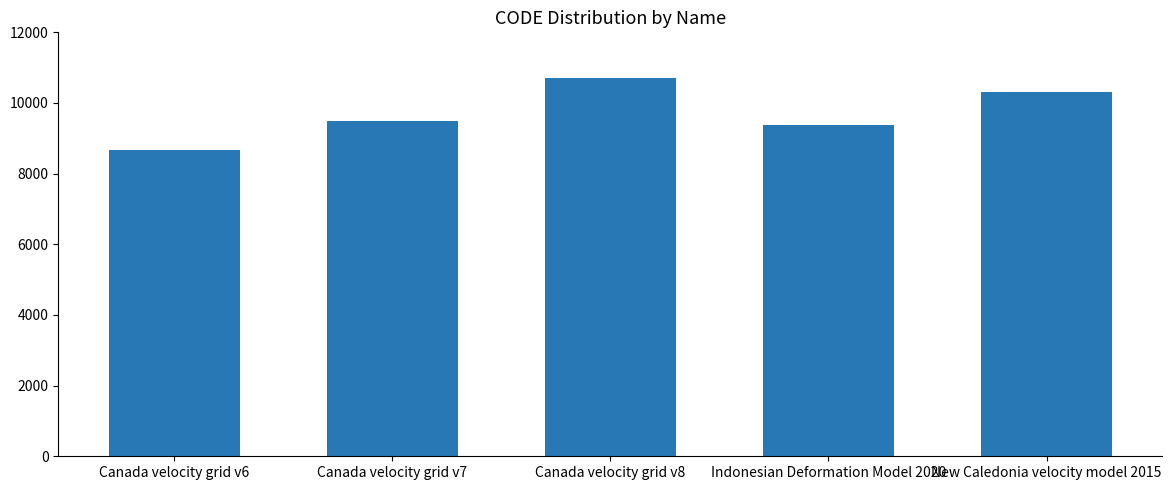

Reading left to right, extract all data points from this chart.

8676	9483	10707	9375	10323